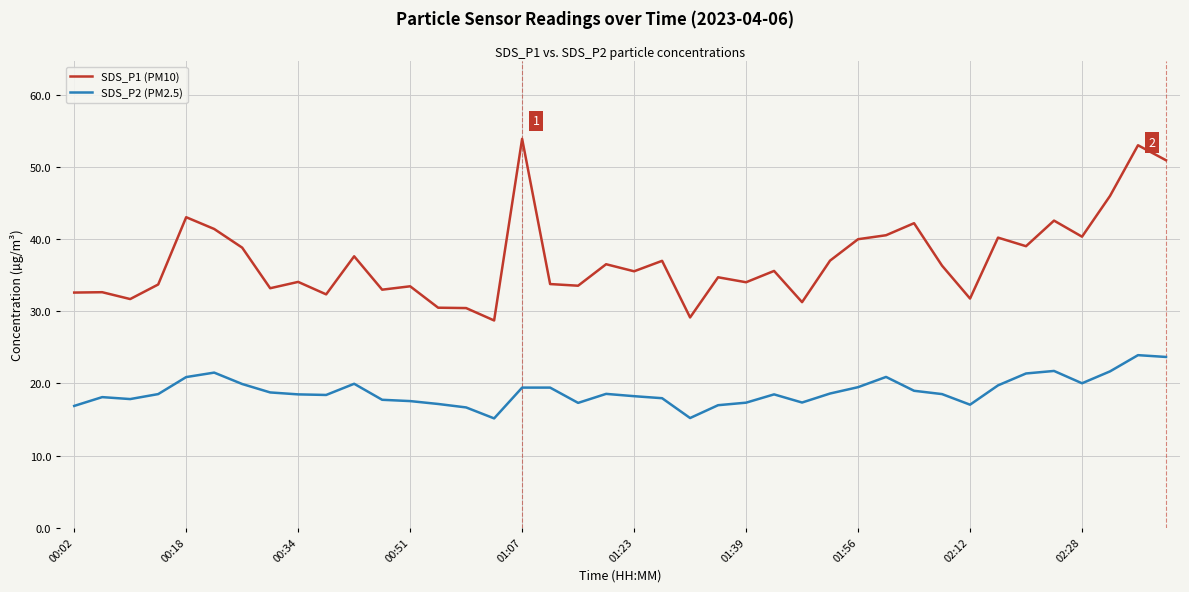

What is the highest value of the SDS_P1 (PM10) series?

53.9